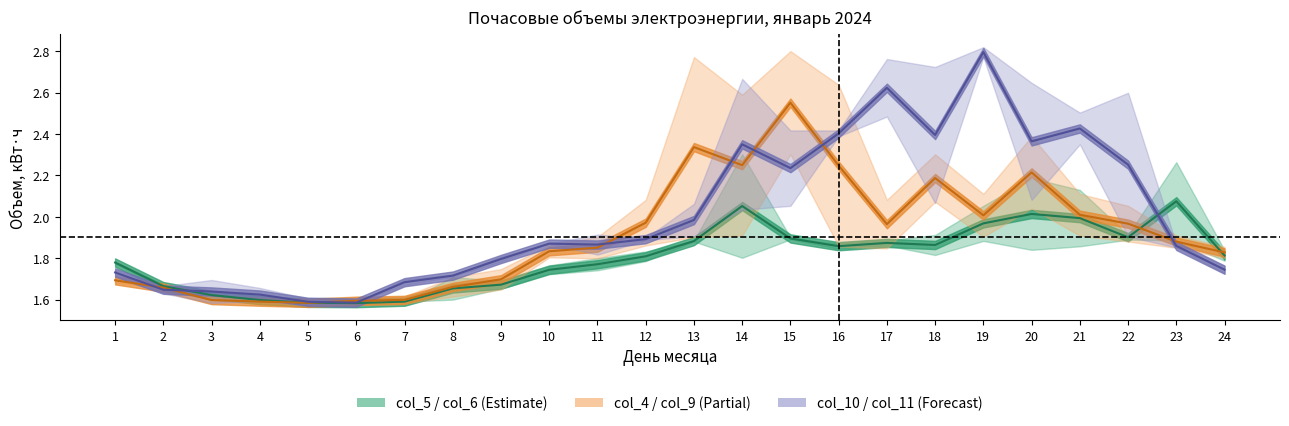

At how many categories does at least one series exceed 1?

24